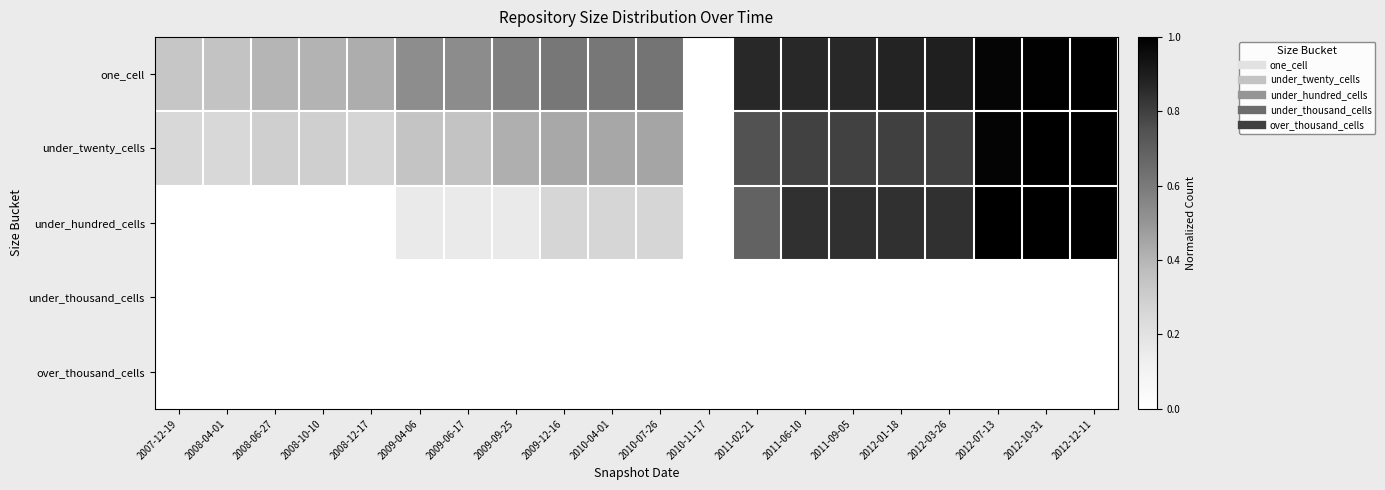

Reading left to right, what are all the values shown in this chart?

one_cell: 2007-12-19=0.3	2008-04-01=0.3	2008-06-27=0.4	2008-10-10=0.4	2008-12-17=0.4	2009-04-06=0.5	2009-06-17=0.5	2009-09-25=0.6	2009-12-16=0.6	2010-04-01=0.6	2010-07-26=0.6	2010-11-17=0.0	2011-02-21=0.9	2011-06-10=0.9	2011-09-05=0.9	2012-01-18=0.9	2012-03-26=0.9	2012-07-13=1.0	2012-10-31=1.0	2012-12-11=1.0
under_twenty_cells: 2007-12-19=0.3	2008-04-01=0.3	2008-06-27=0.3	2008-10-10=0.3	2008-12-17=0.3	2009-04-06=0.3	2009-06-17=0.3	2009-09-25=0.4	2009-12-16=0.4	2010-04-01=0.4	2010-07-26=0.5	2010-11-17=0.0	2011-02-21=0.7	2011-06-10=0.8	2011-09-05=0.8	2012-01-18=0.8	2012-03-26=0.8	2012-07-13=1.0	2012-10-31=1.0	2012-12-11=1.0
under_hundred_cells: 2007-12-19=0.0	2008-04-01=0.0	2008-06-27=0.0	2008-10-10=0.0	2008-12-17=0.0	2009-04-06=0.2	2009-06-17=0.2	2009-09-25=0.2	2009-12-16=0.3	2010-04-01=0.3	2010-07-26=0.3	2010-11-17=0.0	2011-02-21=0.7	2011-06-10=0.8	2011-09-05=0.8	2012-01-18=0.8	2012-03-26=0.8	2012-07-13=1.0	2012-10-31=1.0	2012-12-11=1.0
under_thousand_cells: 2007-12-19=0.0	2008-04-01=0.0	2008-06-27=0.0	2008-10-10=0.0	2008-12-17=0.0	2009-04-06=0.0	2009-06-17=0.0	2009-09-25=0.0	2009-12-16=0.0	2010-04-01=0.0	2010-07-26=0.0	2010-11-17=0.0	2011-02-21=0.0	2011-06-10=0.0	2011-09-05=0.0	2012-01-18=0.0	2012-03-26=0.0	2012-07-13=0.0	2012-10-31=0.0	2012-12-11=0.0
over_thousand_cells: 2007-12-19=0.0	2008-04-01=0.0	2008-06-27=0.0	2008-10-10=0.0	2008-12-17=0.0	2009-04-06=0.0	2009-06-17=0.0	2009-09-25=0.0	2009-12-16=0.0	2010-04-01=0.0	2010-07-26=0.0	2010-11-17=0.0	2011-02-21=0.0	2011-06-10=0.0	2011-09-05=0.0	2012-01-18=0.0	2012-03-26=0.0	2012-07-13=0.0	2012-10-31=0.0	2012-12-11=0.0